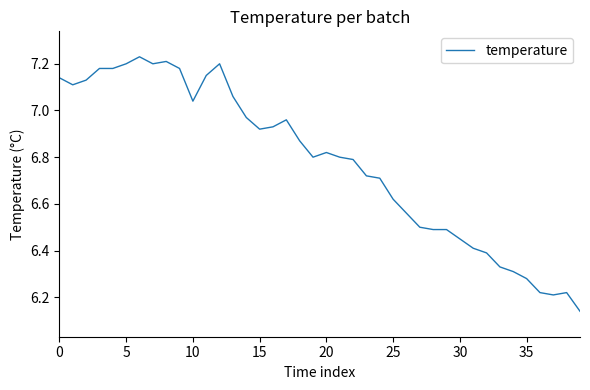

What is the difference between the maximum and minimum values?

1.1